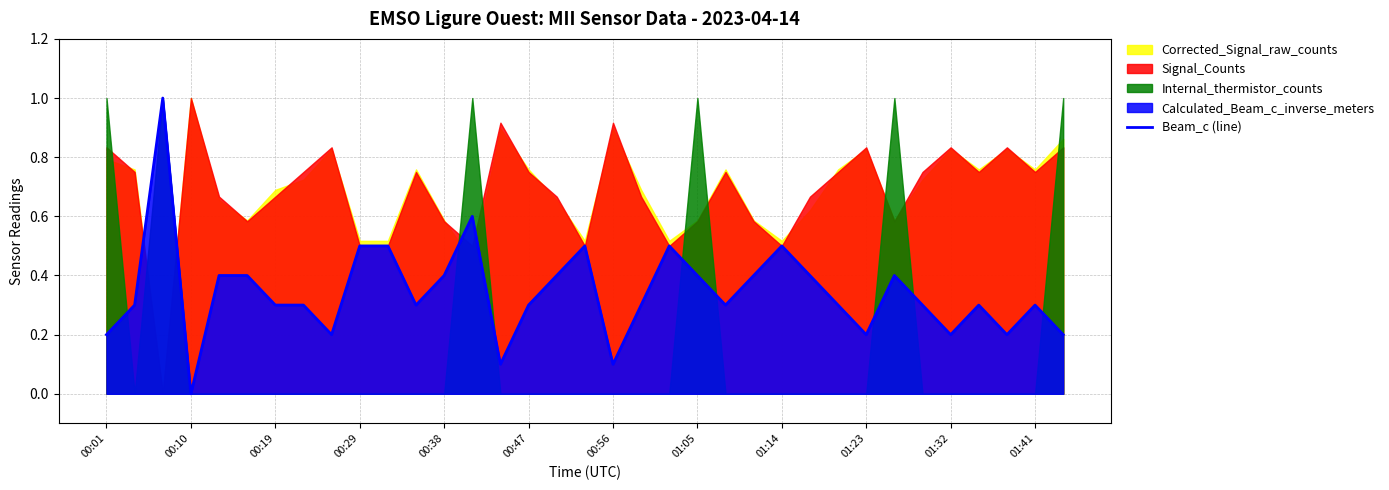

What is the sum of all values?

12.0